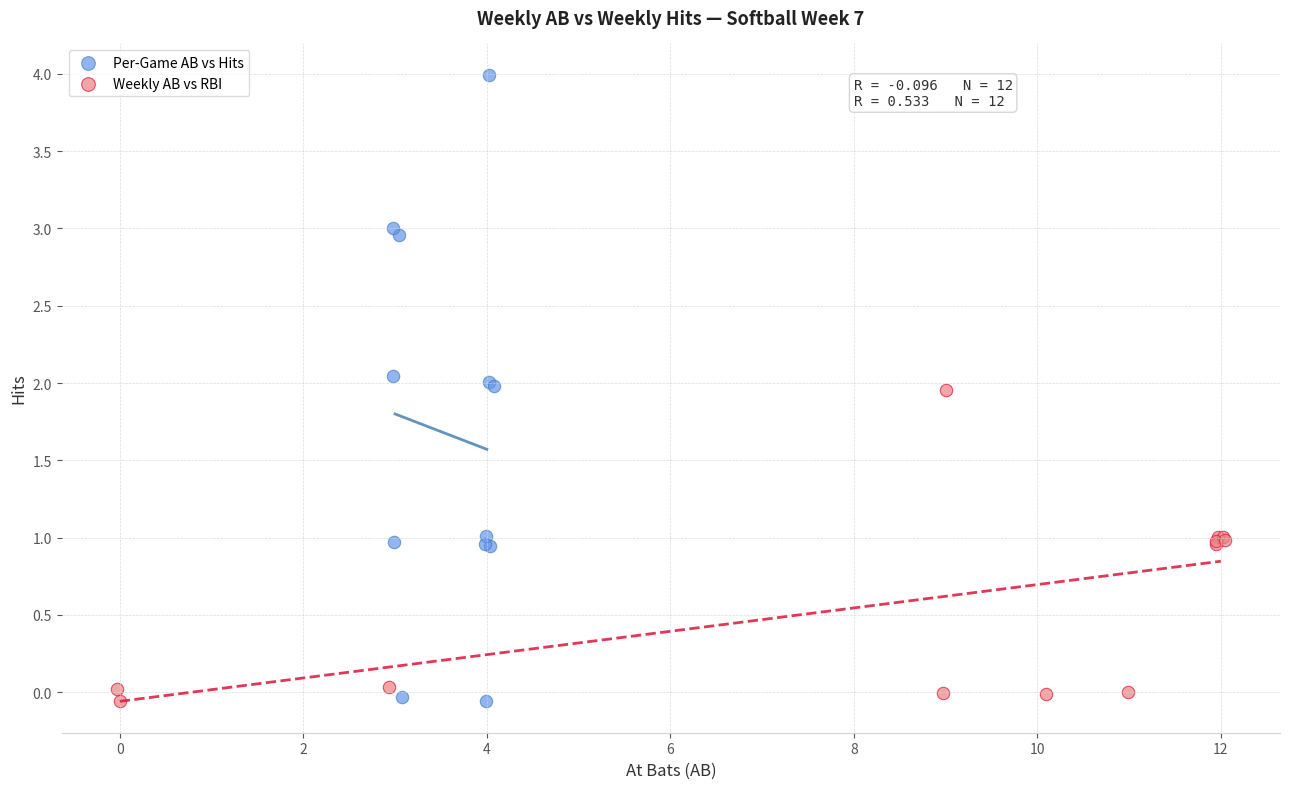

Which series reaches the maximum Y coordinate?

Per-Game AB vs Hits